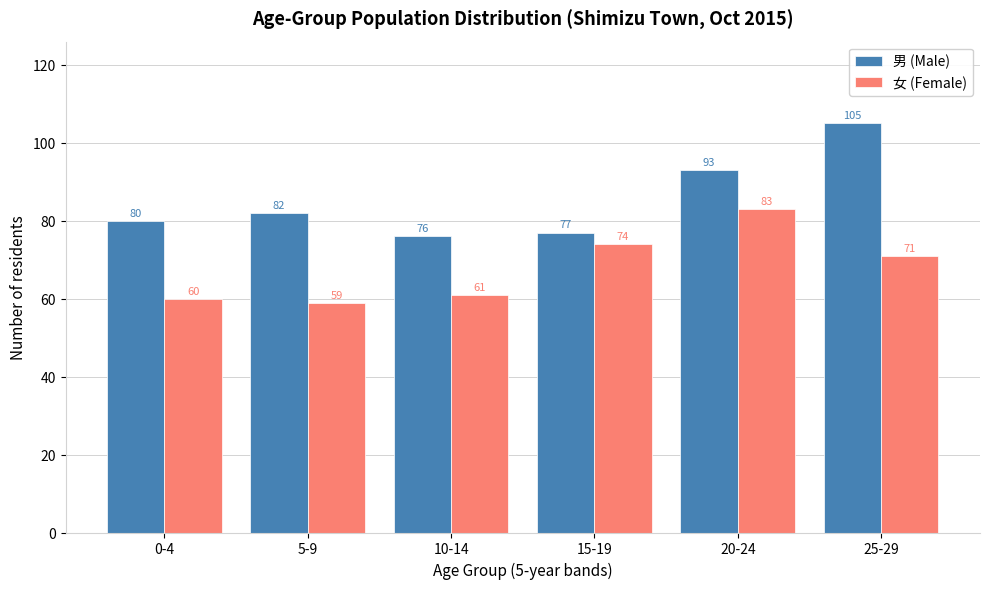

Reading right to left, what are all the values shown in this chart?

男 (Male): 25-29=105	20-24=93	15-19=77	10-14=76	5-9=82	0-4=80
女 (Female): 25-29=71	20-24=83	15-19=74	10-14=61	5-9=59	0-4=60